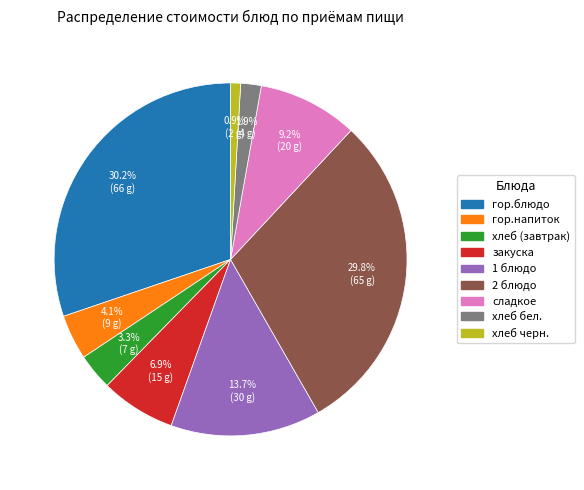

Combined, what portion of the pie is 2 блюдо and гор.блюдо?

60.0%